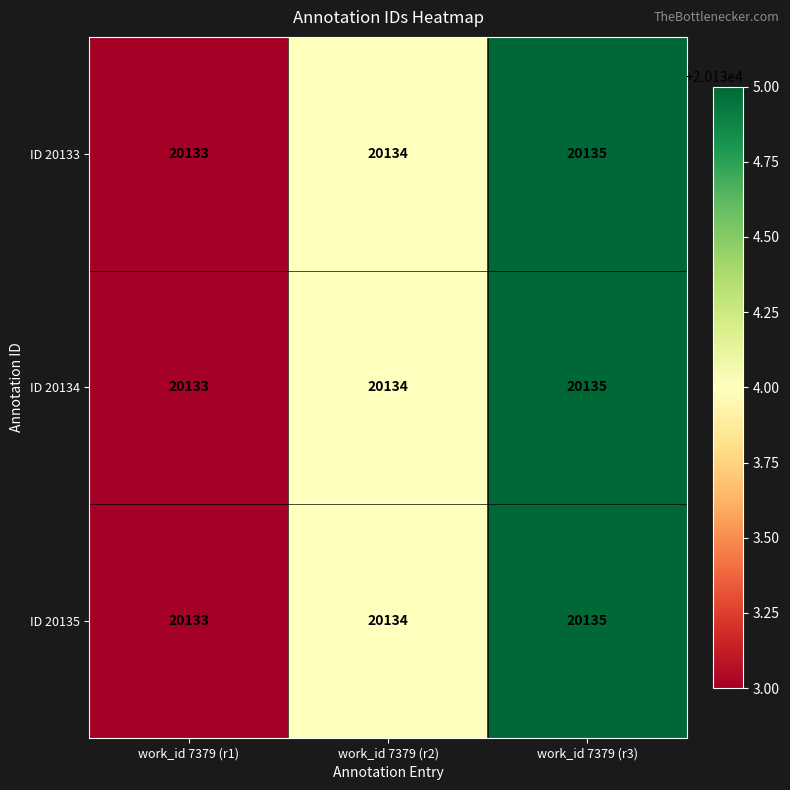

How many ID 20135 values are between 20133 and 20135?

3